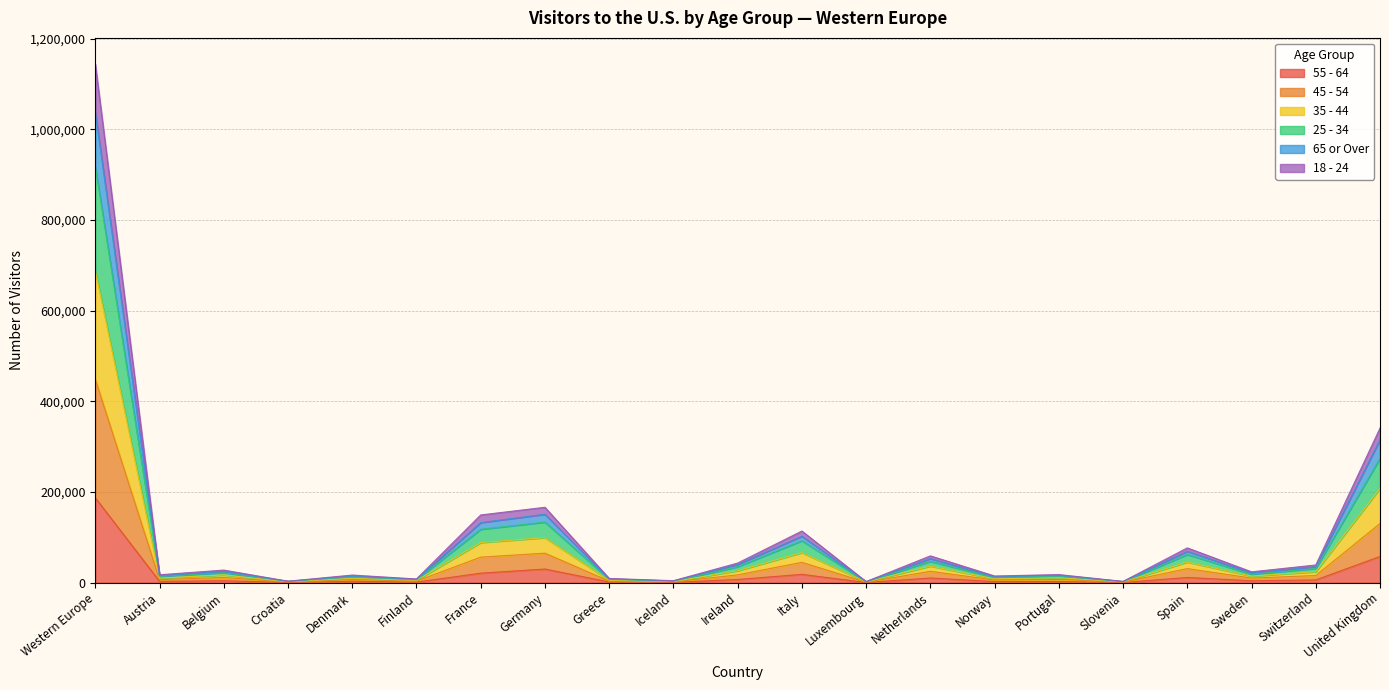

True or false: 65 or Over and 35 - 44 intersect in this chart.

False